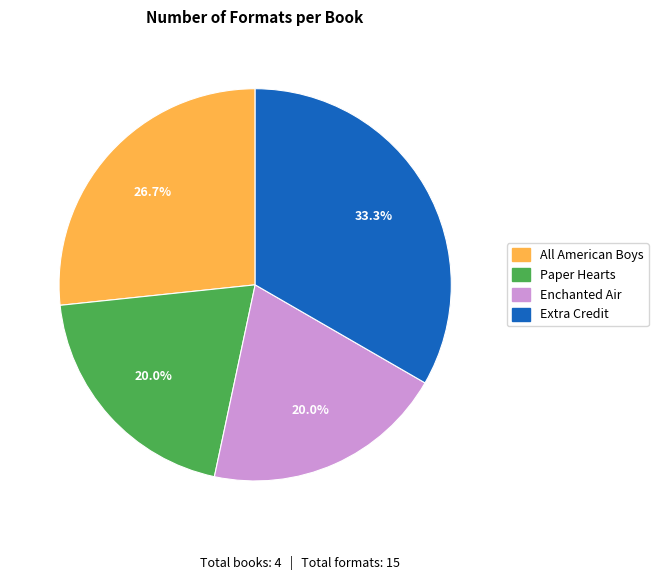

How many slices are in this pie chart?

4